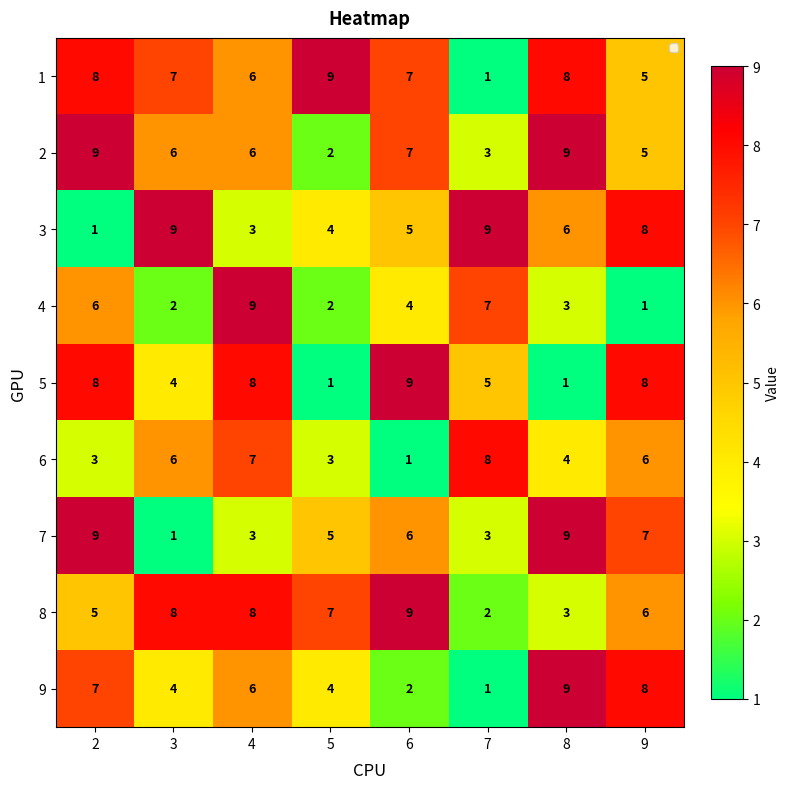

The value of 1 at 9 is 5. True or false?

True